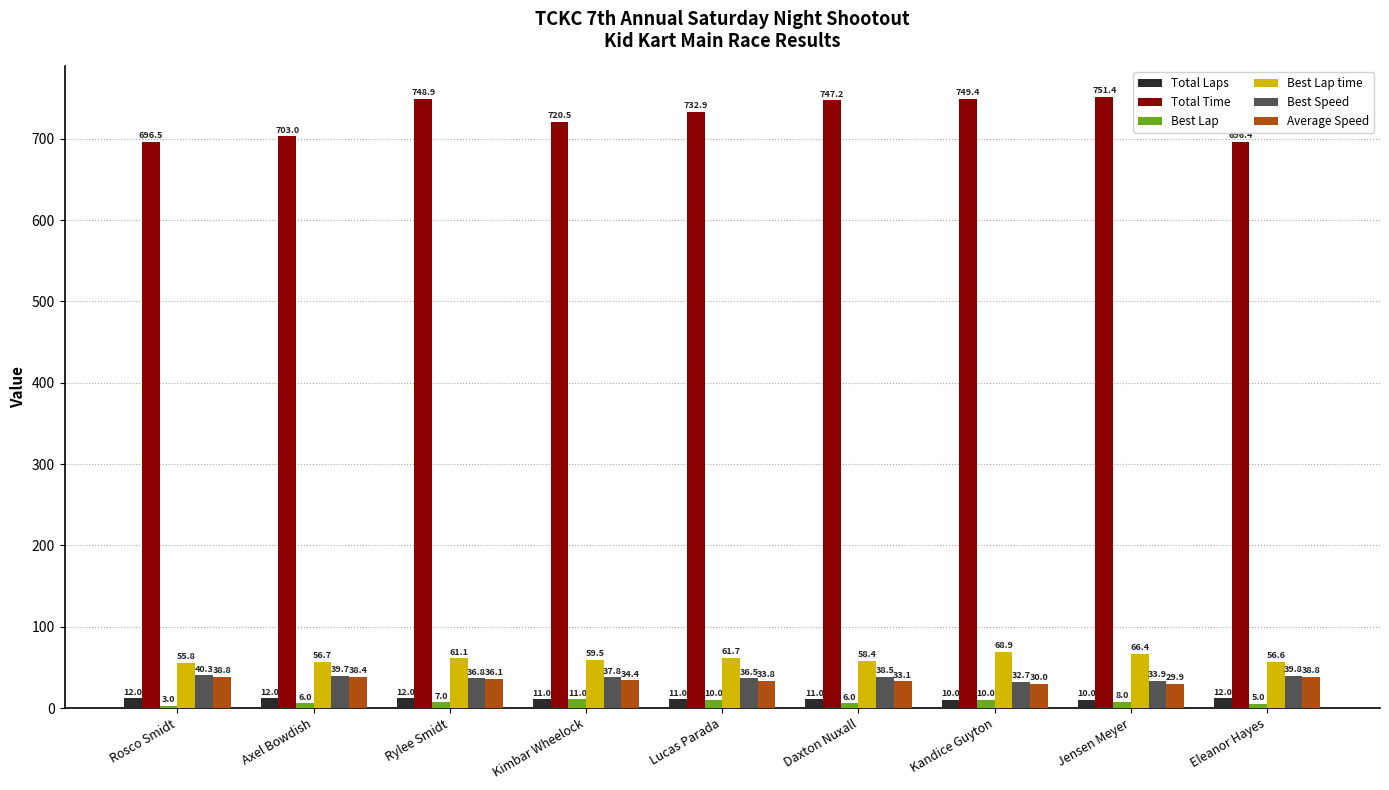

Reading right to left, transcribe all the data shown in this chart.

Total Laps: Eleanor Hayes=12.0	Jensen Meyer=10.0	Kandice Guyton=10.0	Daxton Nuxall=11.0	Lucas Parada=11.0	Kimbar Wheelock=11.0	Rylee Smidt=12.0	Axel Bowdish=12.0	Rosco Smidt=12.0
Total Time: Eleanor Hayes=696.4	Jensen Meyer=751.4	Kandice Guyton=749.4	Daxton Nuxall=747.2	Lucas Parada=732.9	Kimbar Wheelock=720.5	Rylee Smidt=748.9	Axel Bowdish=703.0	Rosco Smidt=696.5
Best Lap: Eleanor Hayes=5.0	Jensen Meyer=8.0	Kandice Guyton=10.0	Daxton Nuxall=6.0	Lucas Parada=10.0	Kimbar Wheelock=11.0	Rylee Smidt=7.0	Axel Bowdish=6.0	Rosco Smidt=3.0
Best Lap time: Eleanor Hayes=56.6	Jensen Meyer=66.4	Kandice Guyton=68.9	Daxton Nuxall=58.4	Lucas Parada=61.7	Kimbar Wheelock=59.5	Rylee Smidt=61.1	Axel Bowdish=56.7	Rosco Smidt=55.8
Best Speed: Eleanor Hayes=39.8	Jensen Meyer=33.9	Kandice Guyton=32.7	Daxton Nuxall=38.5	Lucas Parada=36.5	Kimbar Wheelock=37.8	Rylee Smidt=36.8	Axel Bowdish=39.7	Rosco Smidt=40.3
Average Speed: Eleanor Hayes=38.8	Jensen Meyer=29.9	Kandice Guyton=30.0	Daxton Nuxall=33.1	Lucas Parada=33.8	Kimbar Wheelock=34.4	Rylee Smidt=36.1	Axel Bowdish=38.4	Rosco Smidt=38.8